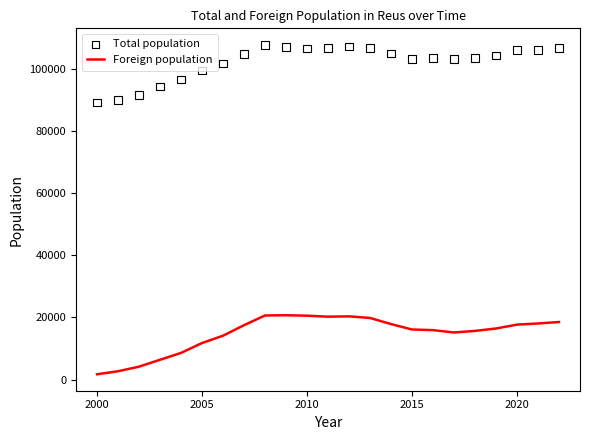

Is the value of Foreign population at 15 greater than the value of Total population at 21?

No